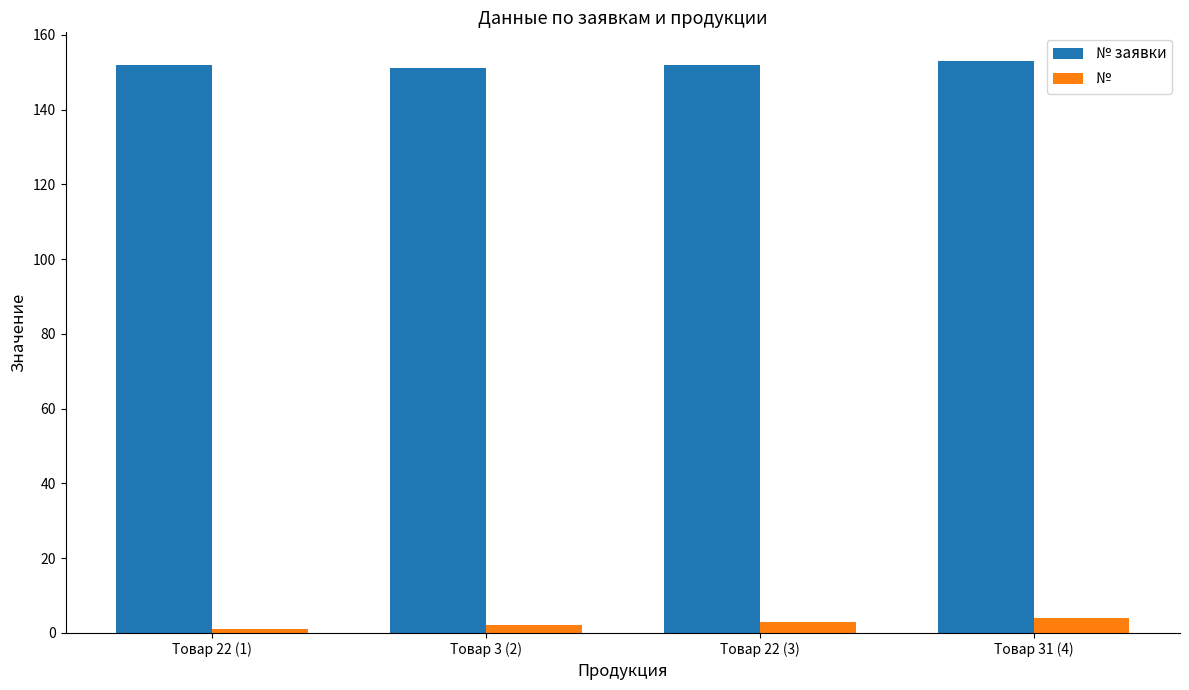

Does the chart contain stacked bars?

No